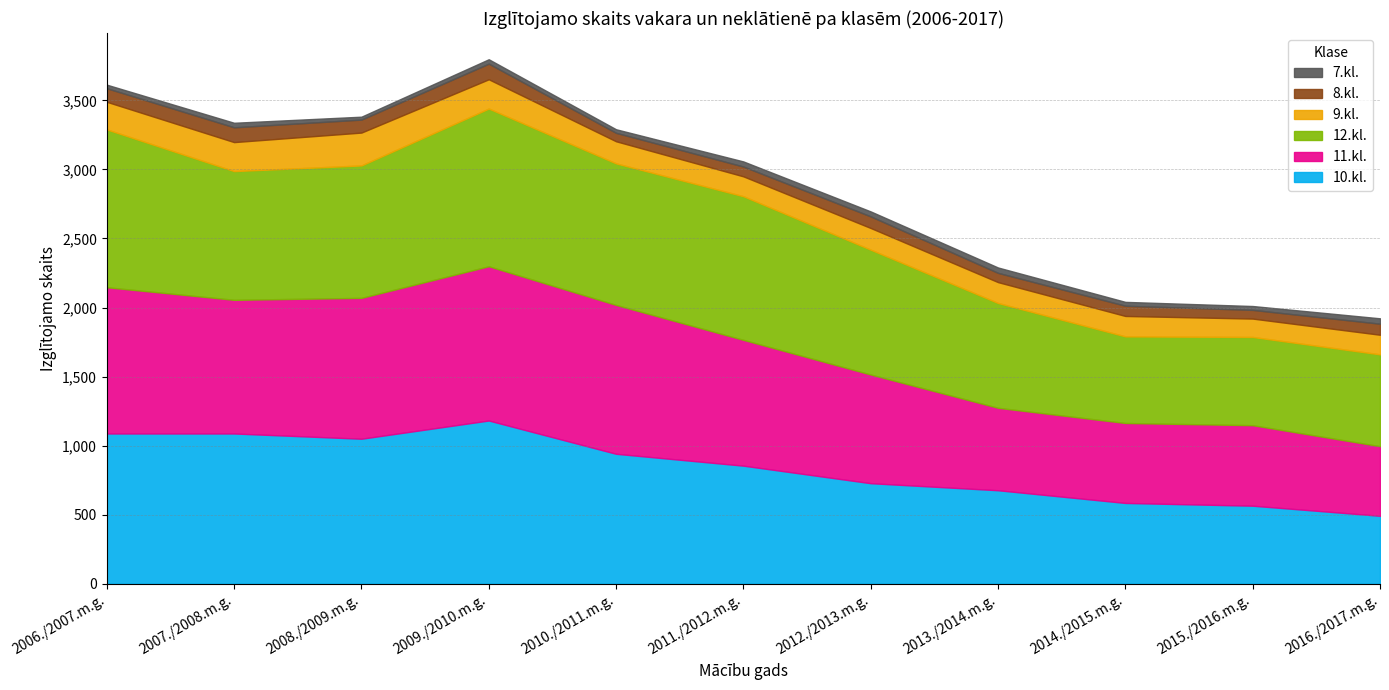

What position from the right is 2010./2011.m.g.?

7